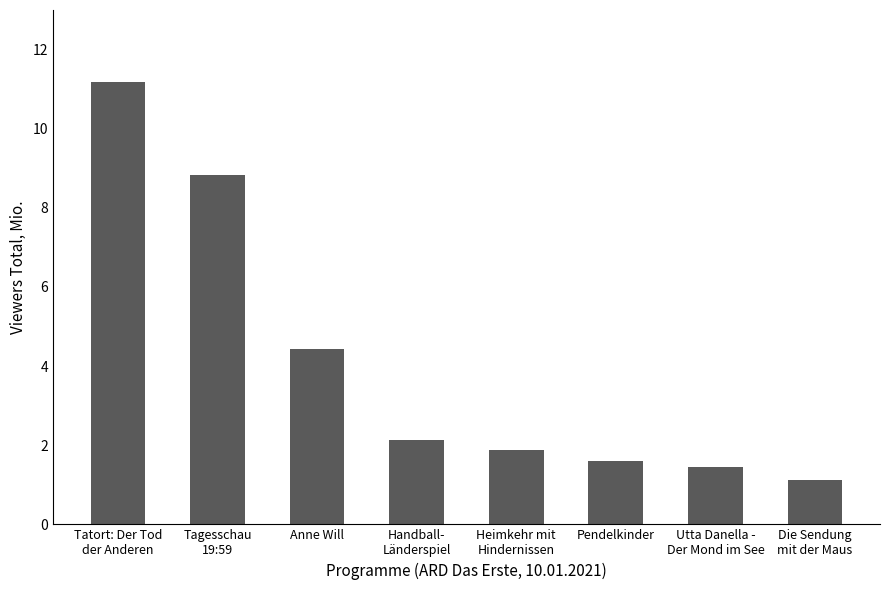

Read the value at Anne Will.

4.4